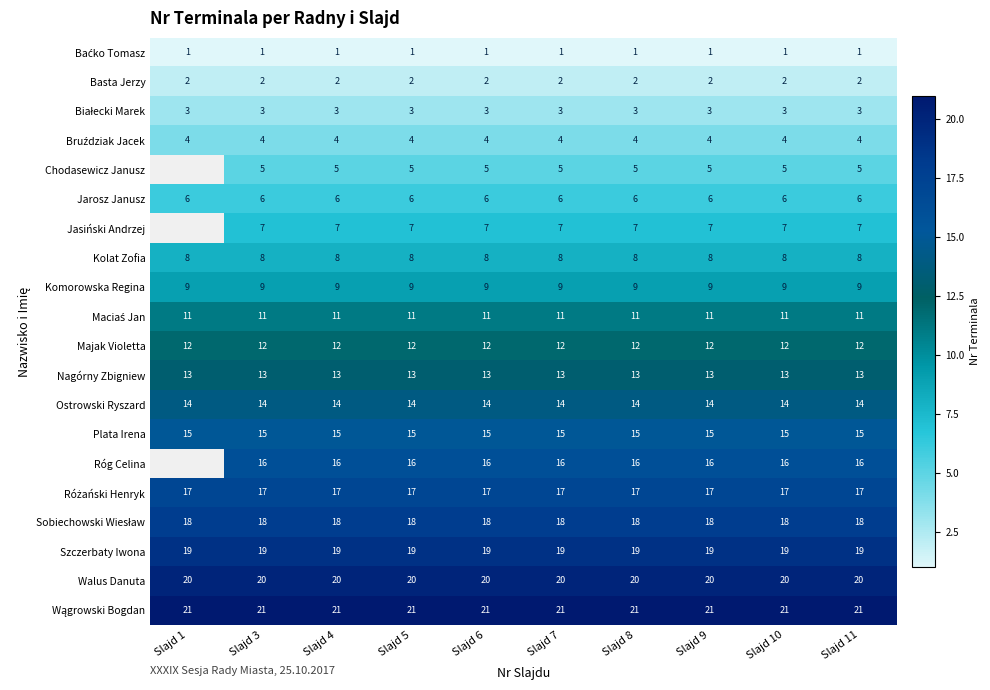

What is the approximate value of Kolat Zofia at Slajd 6?

8